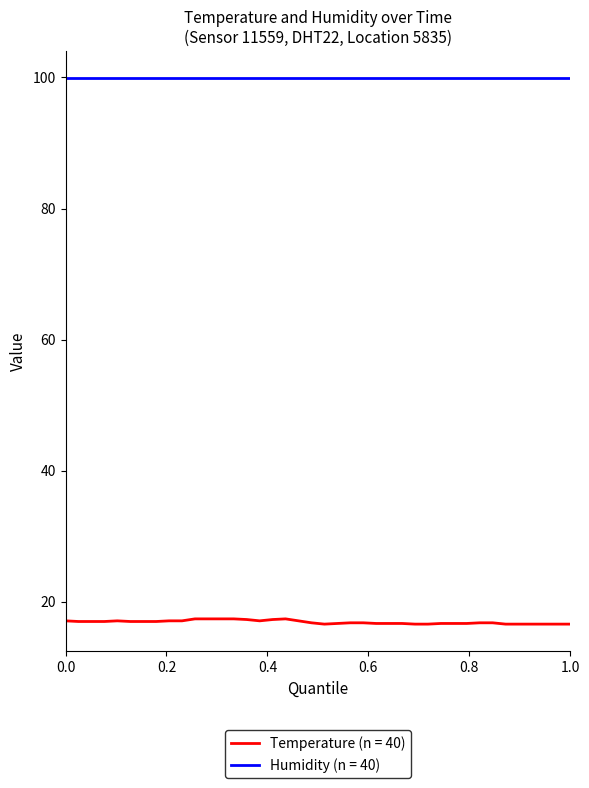

True or false: Temperature (n = 40) and Humidity (n = 40) cross at least once.

False